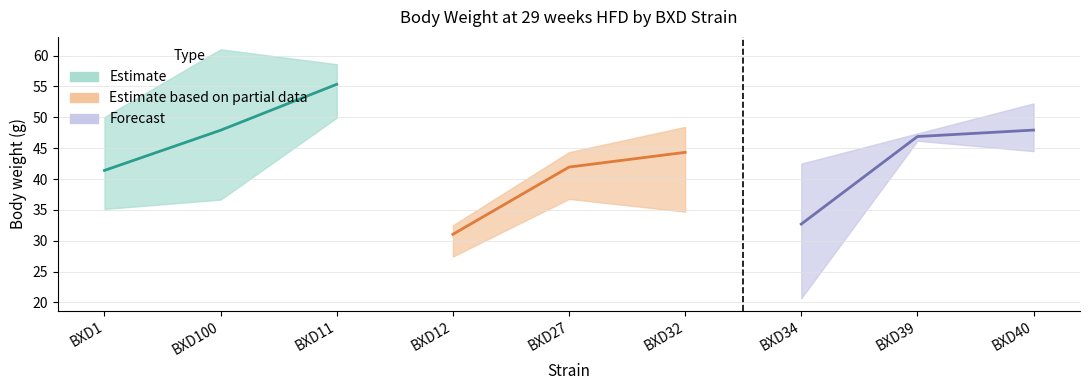

Does the chart display data point markers on the line(s)?

No